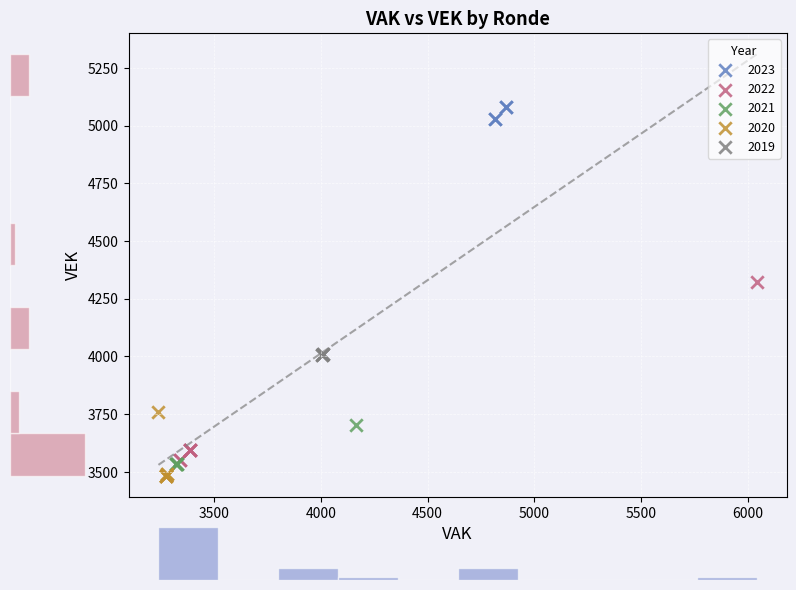

Which series reaches the maximum Y coordinate?

2023